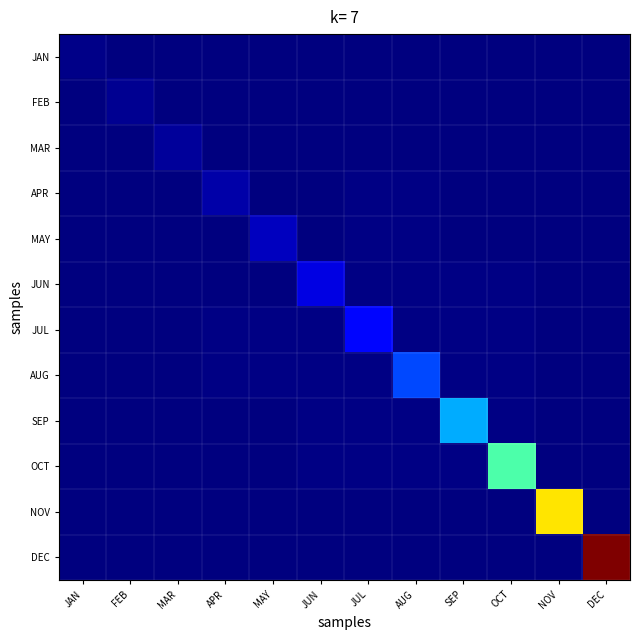

At which category is the sum across all series the highest?

DEC